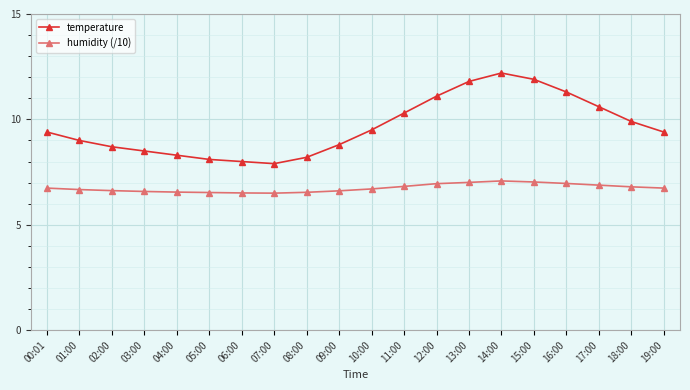

True or false: temperature has more than 0 points higher than both neighbors.

True